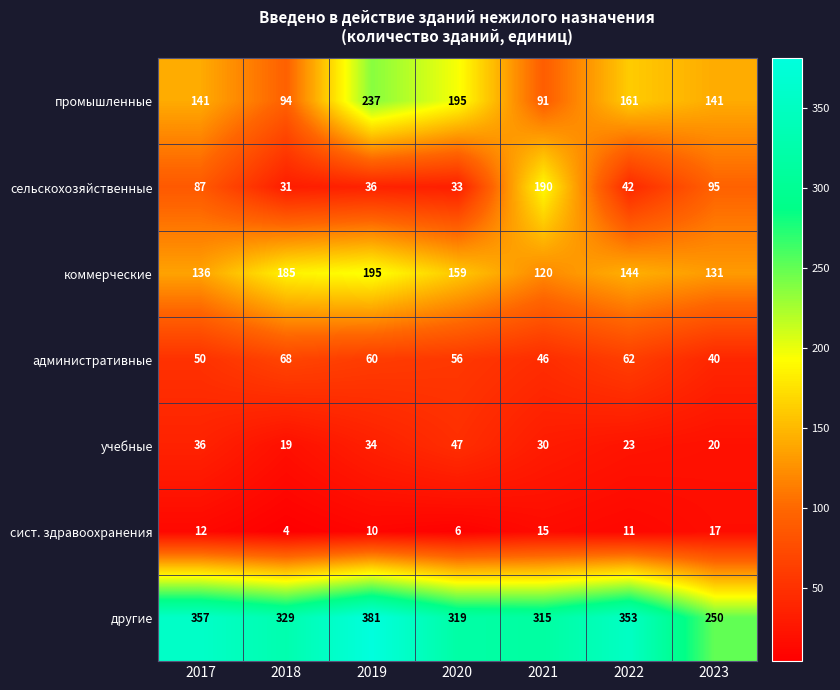

What is the sum of all учебные values?

209